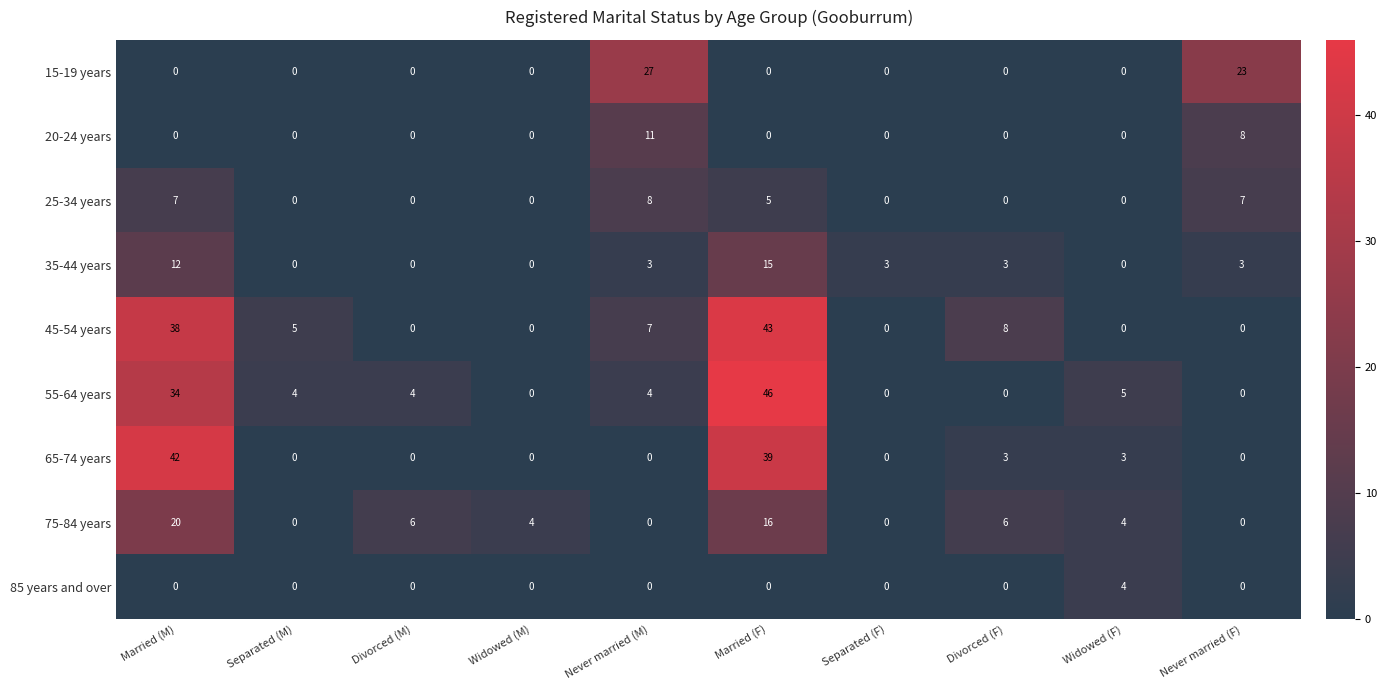

At which label does 45-54 years reach its peak?

Married (F)